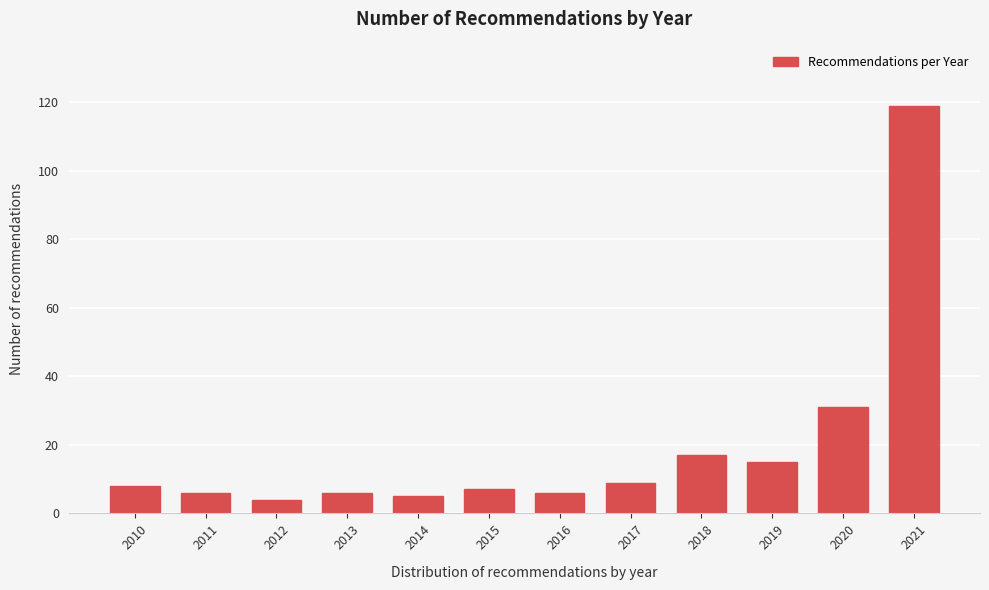

Reading left to right, what are all the values shown in this chart?

8	6	4	6	5	7	6	9	17	15	31	119